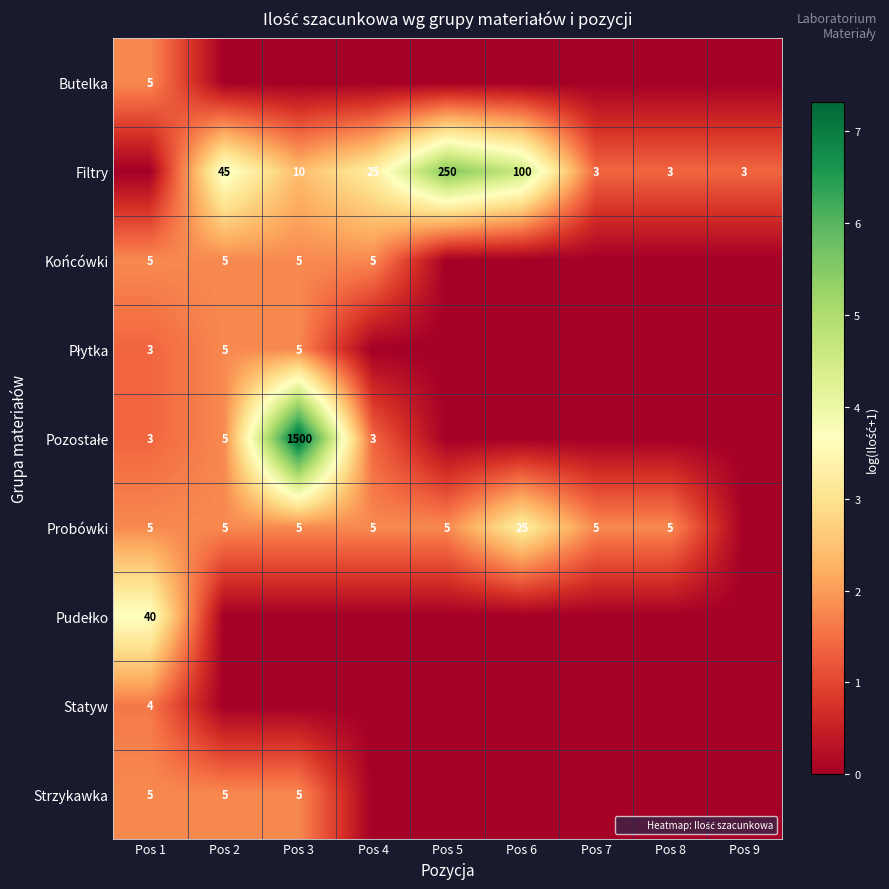

How many data points in Pozostałe are above 0?

4